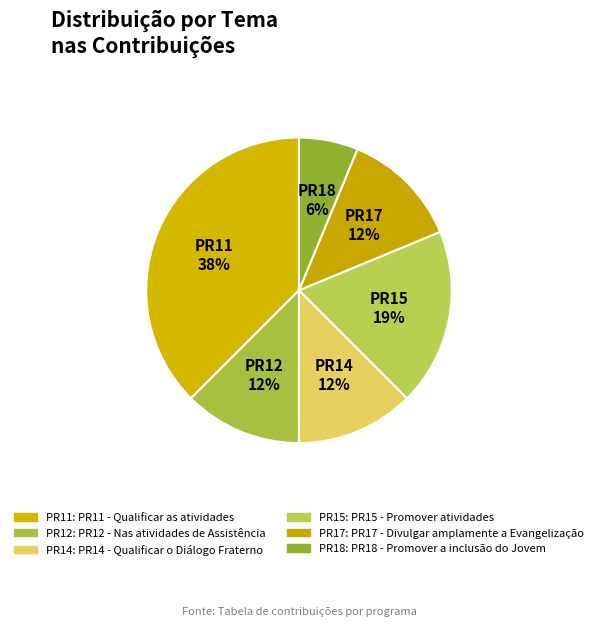

How many segments does this pie chart have?

6